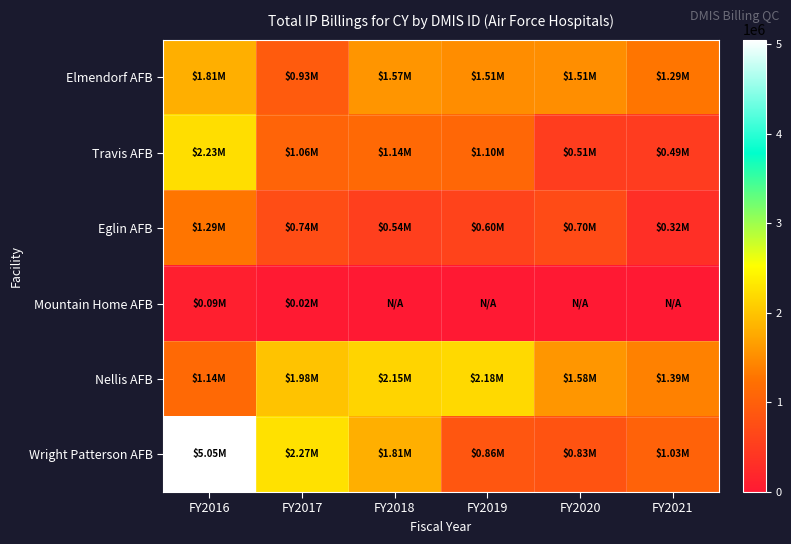

At how many categories does at least one series exceed 4189551?

1